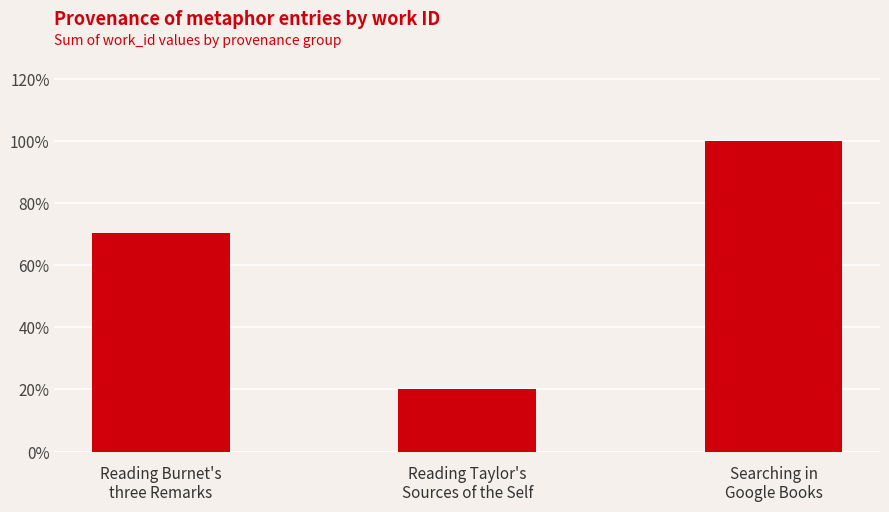

Which category has the highest value across all series?

Searching in
Google Books